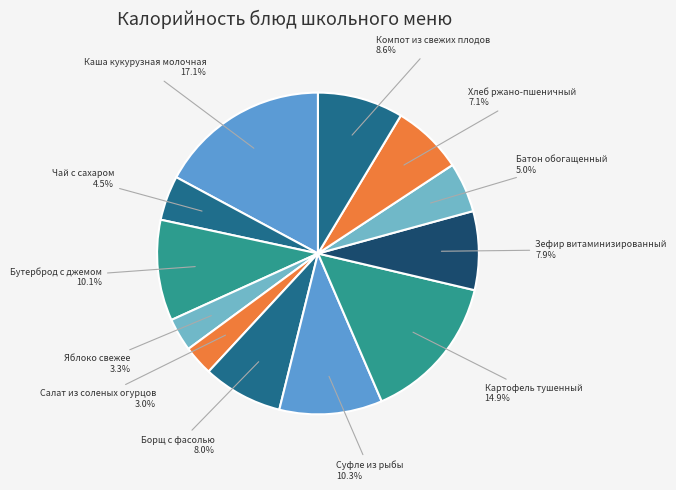

Count the number of slices in the pie.

12